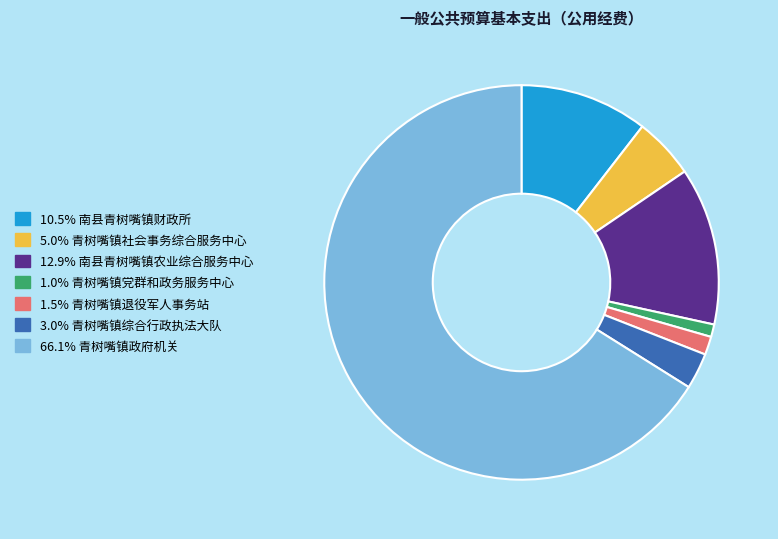

Is the sum of 12.9% 南县青树嘴镇农业综合服务中心 and 10.5% 南县青树嘴镇财政所 greater than half?

No